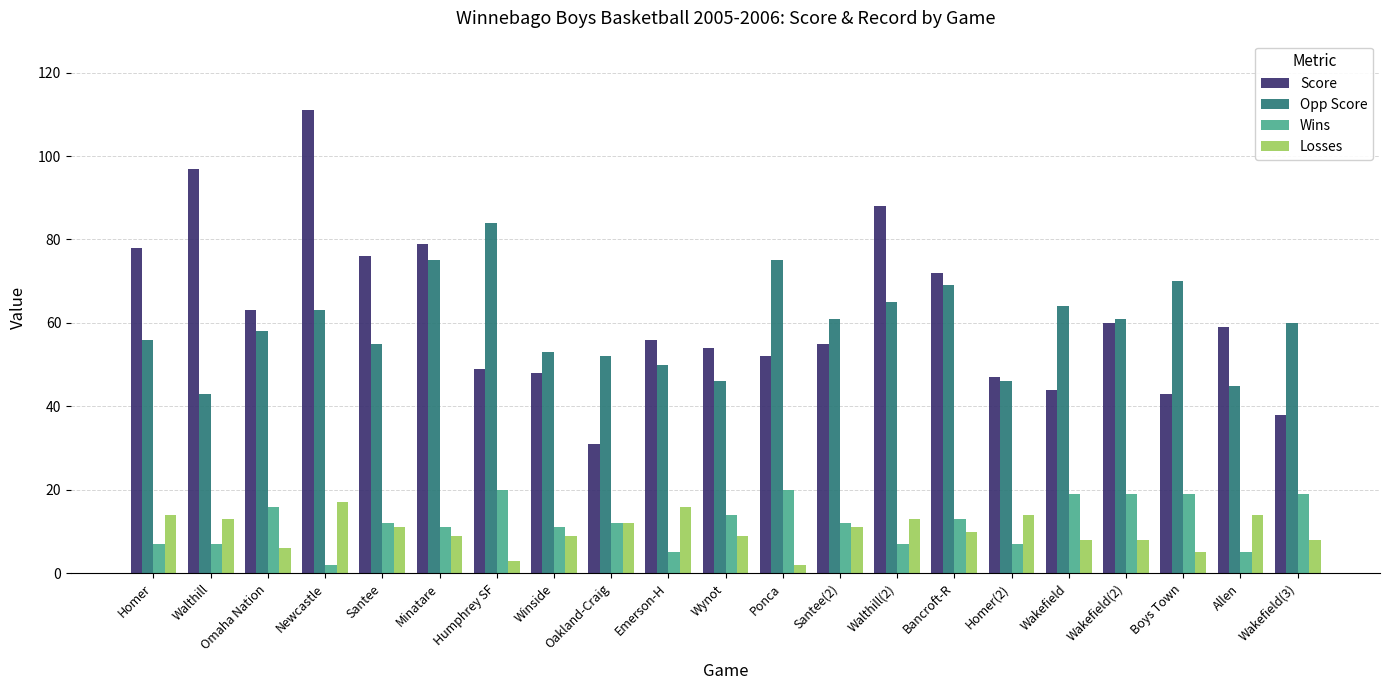

What position from the right is Bancroft-R?

7